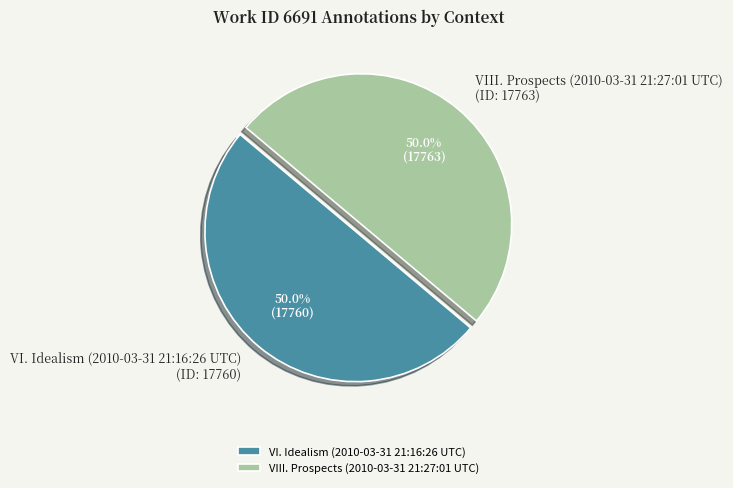

How much of the chart is everything except VI. Idealism (2010-03-31 21:16:26 UTC)?

50.0%